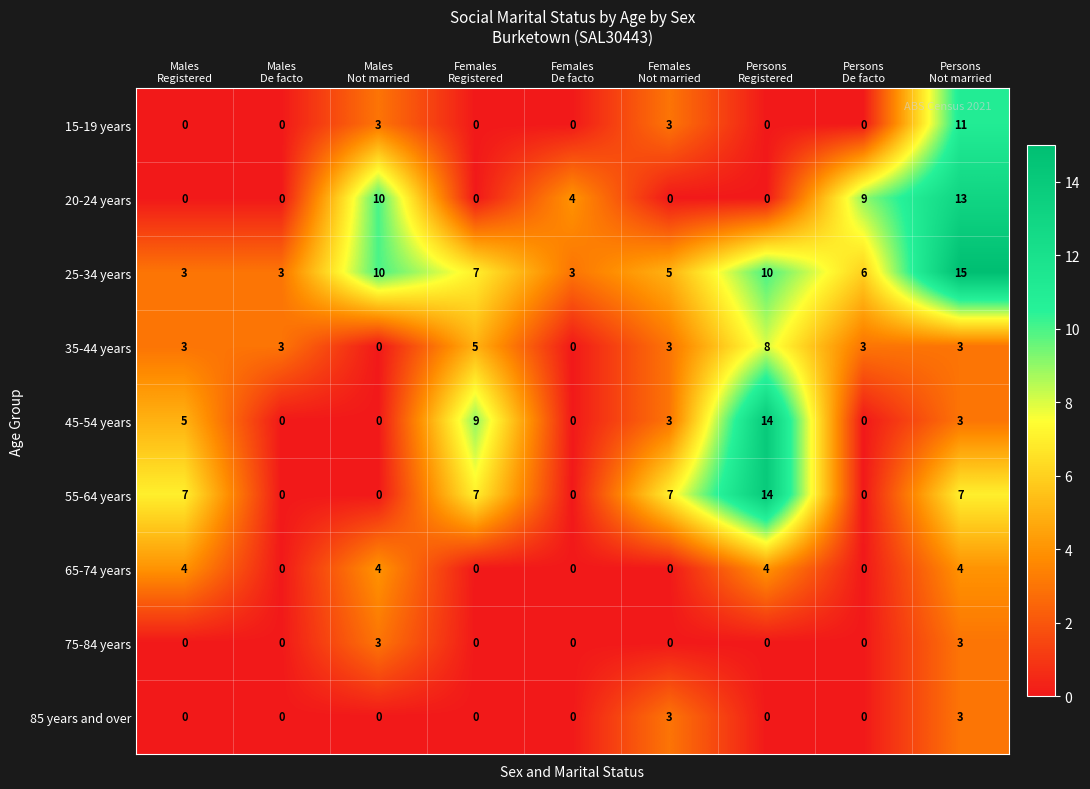

What is the highest value of the 85 years and over series?

3